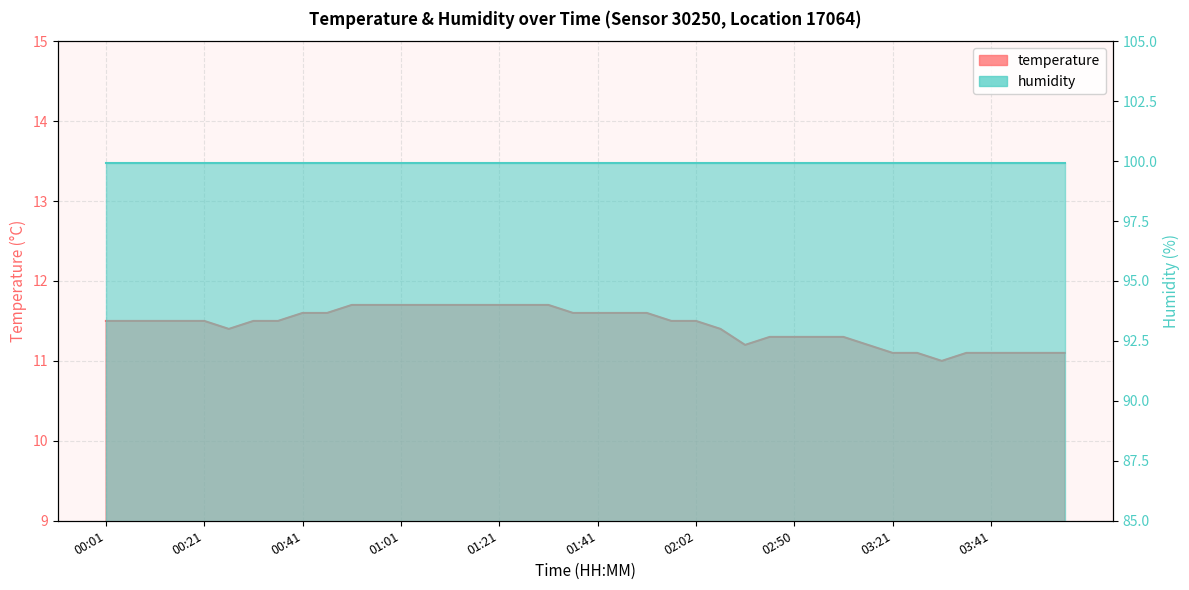

What is the sum of all values?

457.5